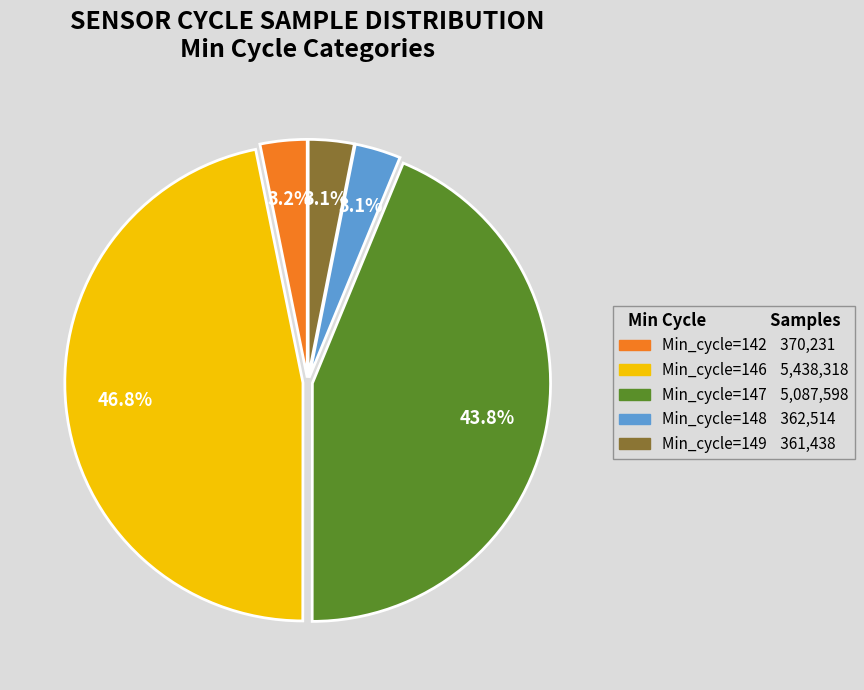

Is there a majority slice in this chart?

No